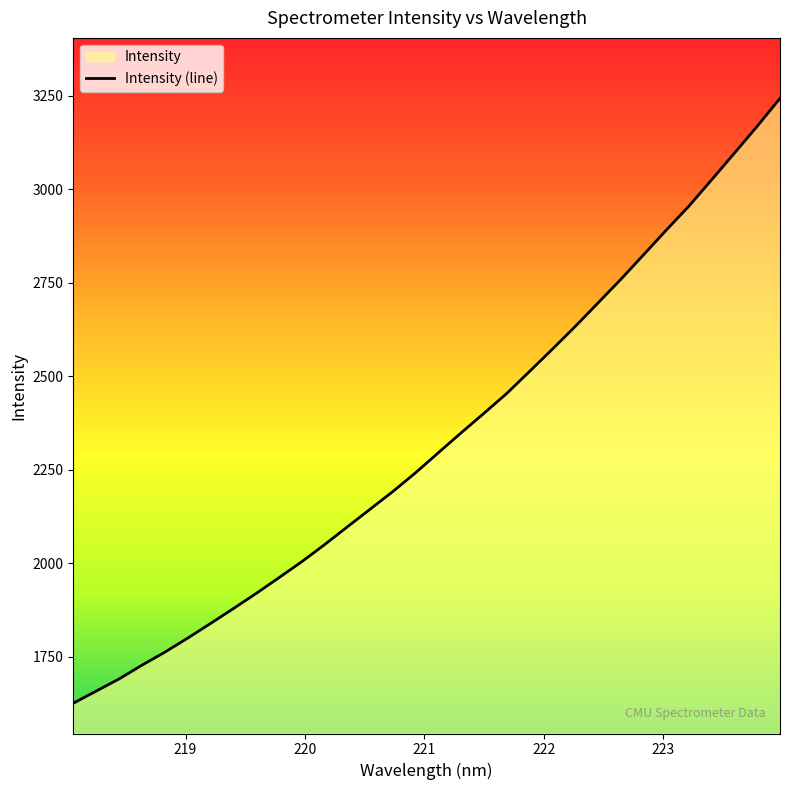

What is the difference between the maximum and minimum values?

1616.5